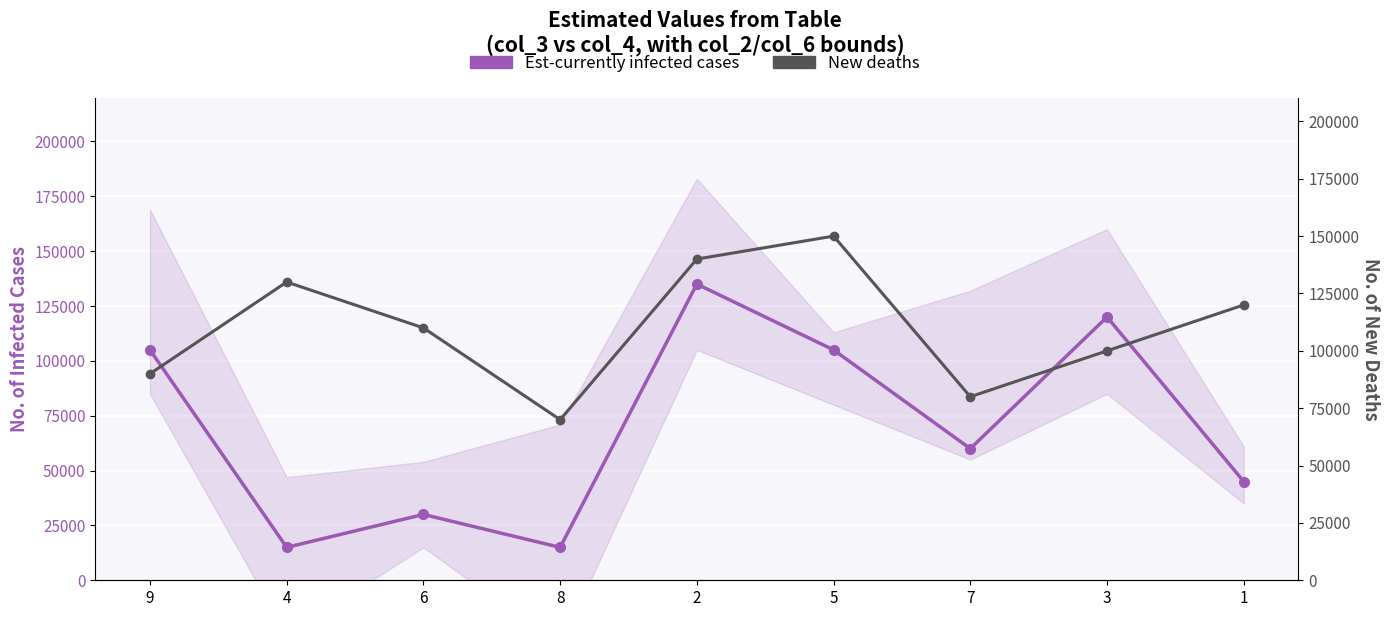

What is the minimum value shown in the chart?

15000